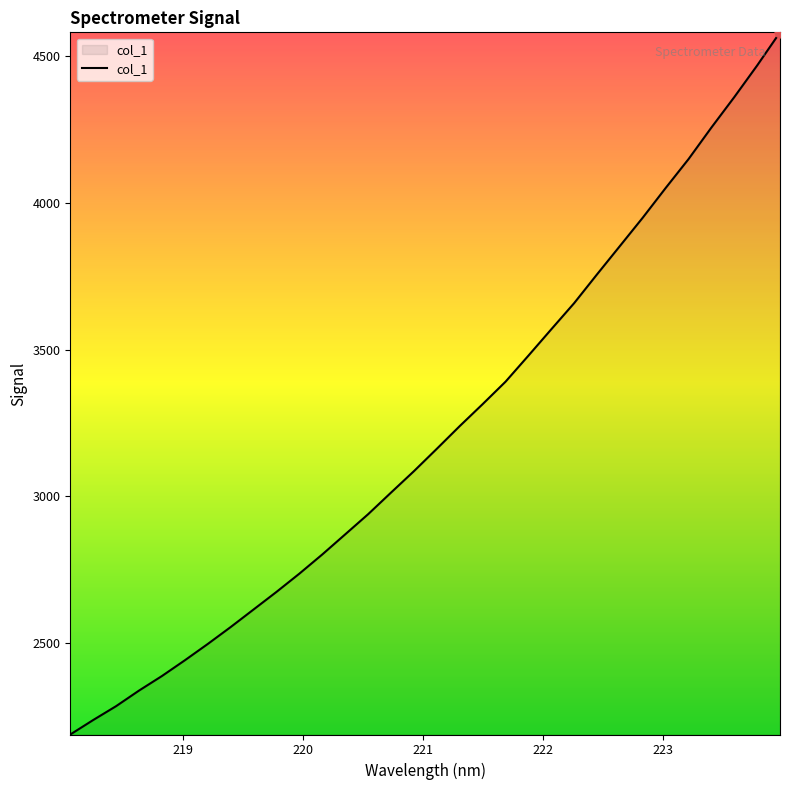

What is the smallest value displayed?

2189.8